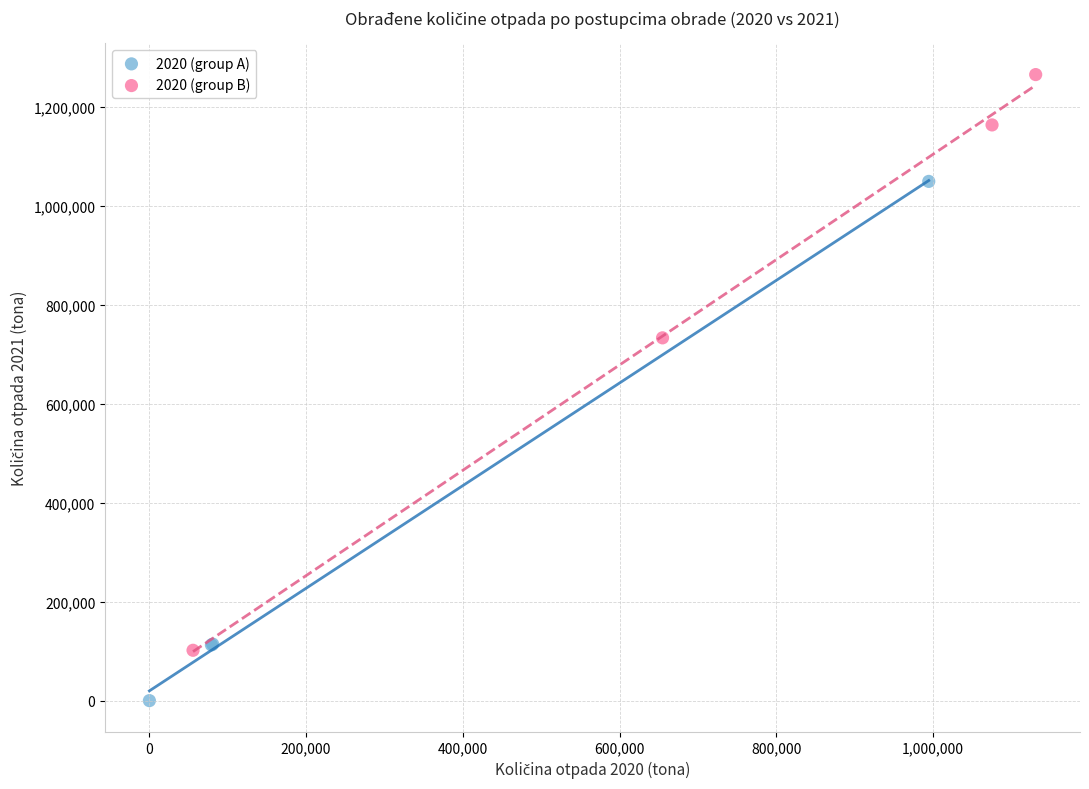

Which series contains the highest Y value?

2020 (group B)